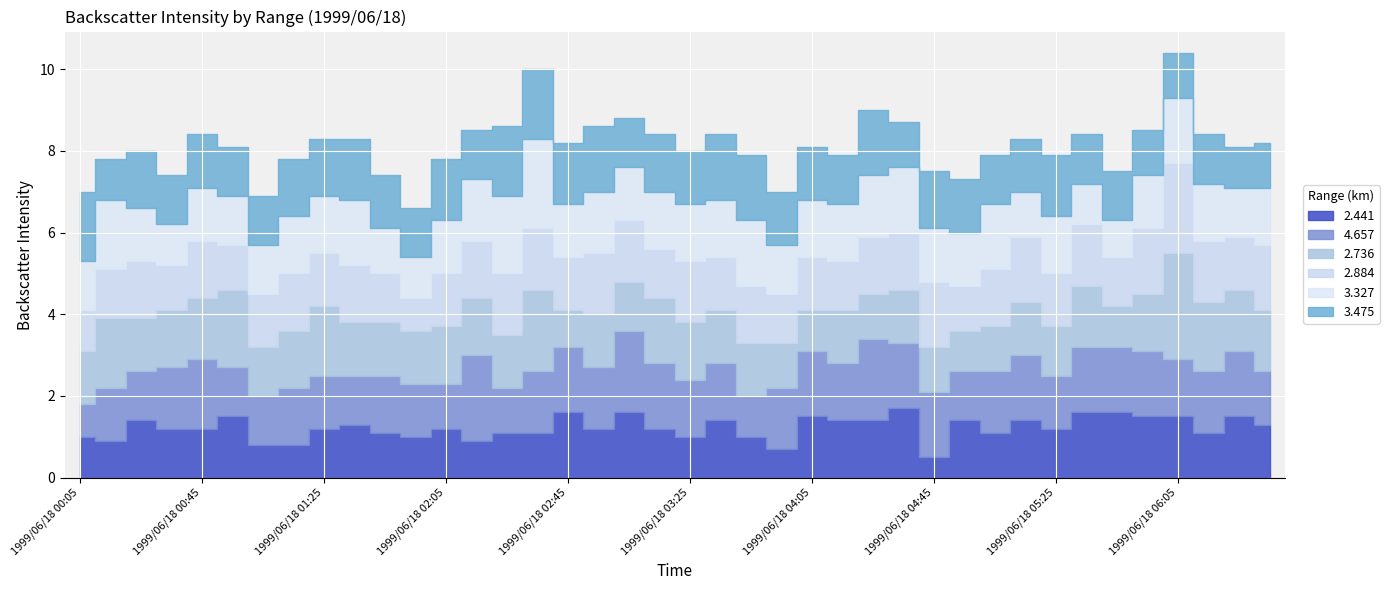

Between 1999/06/18 04:55 and 1999/06/18 06:15, which series saw the biggest shift?

2.736